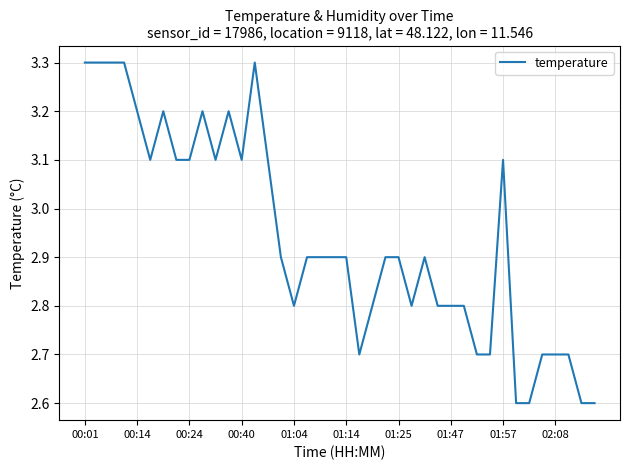

Reading left to right, extract all data points from this chart.

3.3	3.3	3.3	3.3	3.2	3.1	3.2	3.1	3.1	3.2	3.1	3.2	3.1	3.3	3.1	2.9	2.8	2.9	2.9	2.9	2.9	2.7	2.8	2.9	2.9	2.8	2.9	2.8	2.8	2.8	2.7	2.7	3.1	2.6	2.6	2.7	2.7	2.7	2.6	2.6